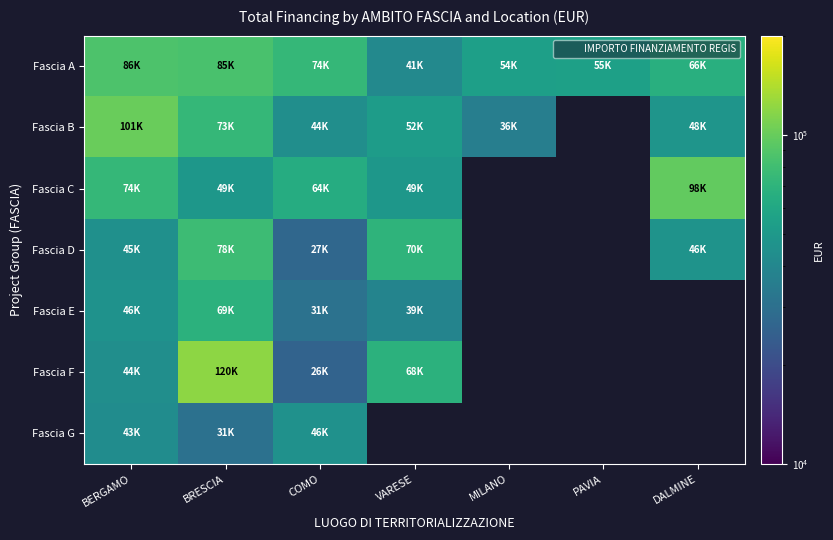

Which category has the highest value in the Fascia D series?

BRESCIA